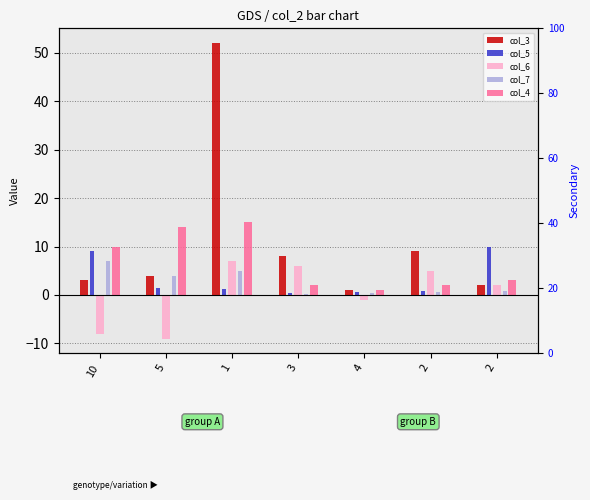

Reading left to right, transcribe all the data shown in this chart.

col_3: 10=3.0	5=4.0	1=52.0	3=8.0	4=1.0	2=9.0	2=2.0
col_5: 10=9.0	5=1.5	1=1.2	3=0.3	4=0.7	2=0.8	2=10.0
col_6: 10=-8.0	5=-9.0	1=7.0	3=6.0	4=-1.0	2=5.0	2=2.0
col_7: 10=7.0	5=4.0	1=5.0	3=0.2	4=0.3	2=0.7	2=0.8
col_4: 10=10.0	5=14.0	1=15.0	3=2.0	4=1.0	2=2.0	2=3.0